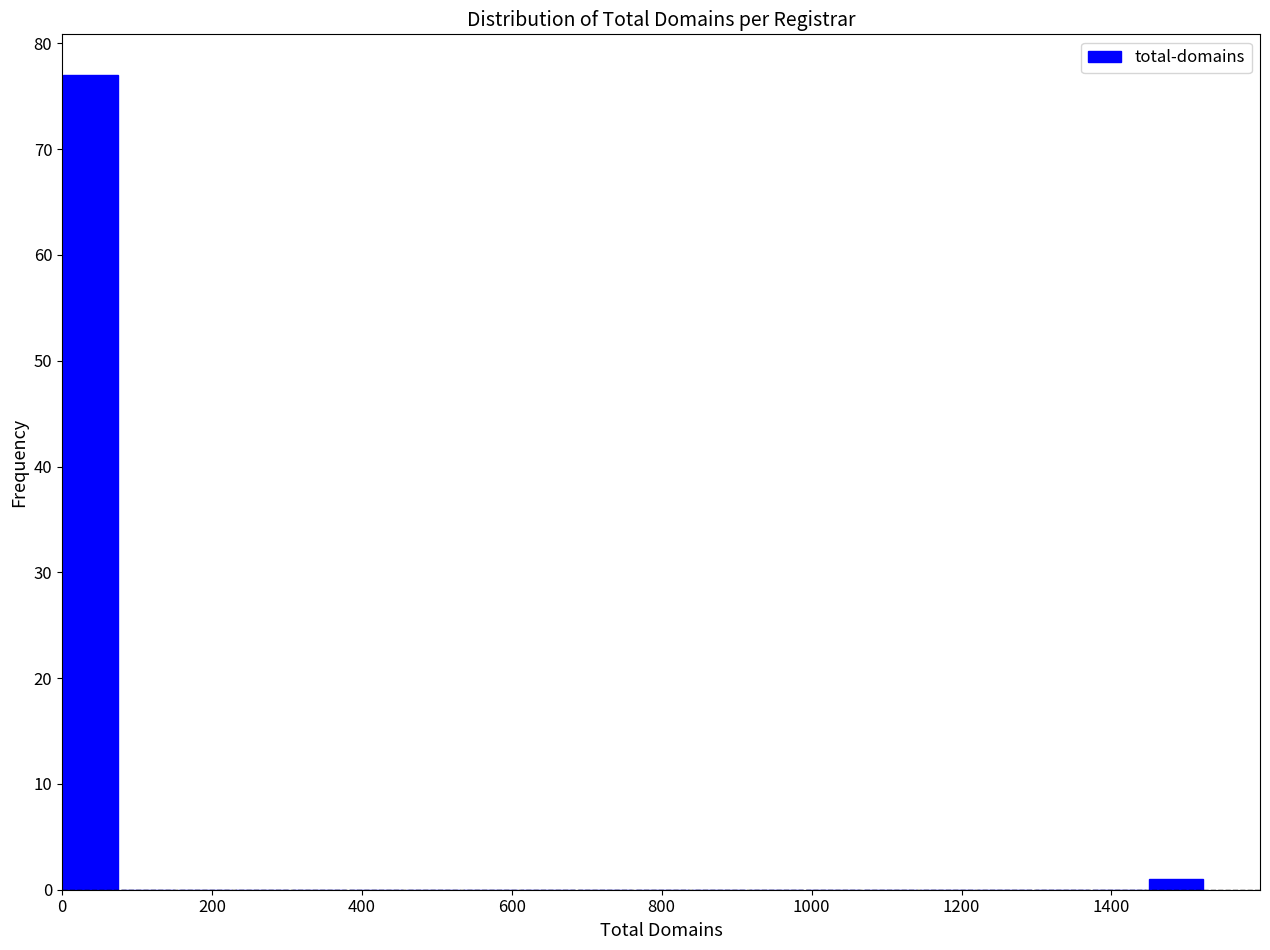

Read against the x-axis, roughly where is the centre of the tallest bar?

40